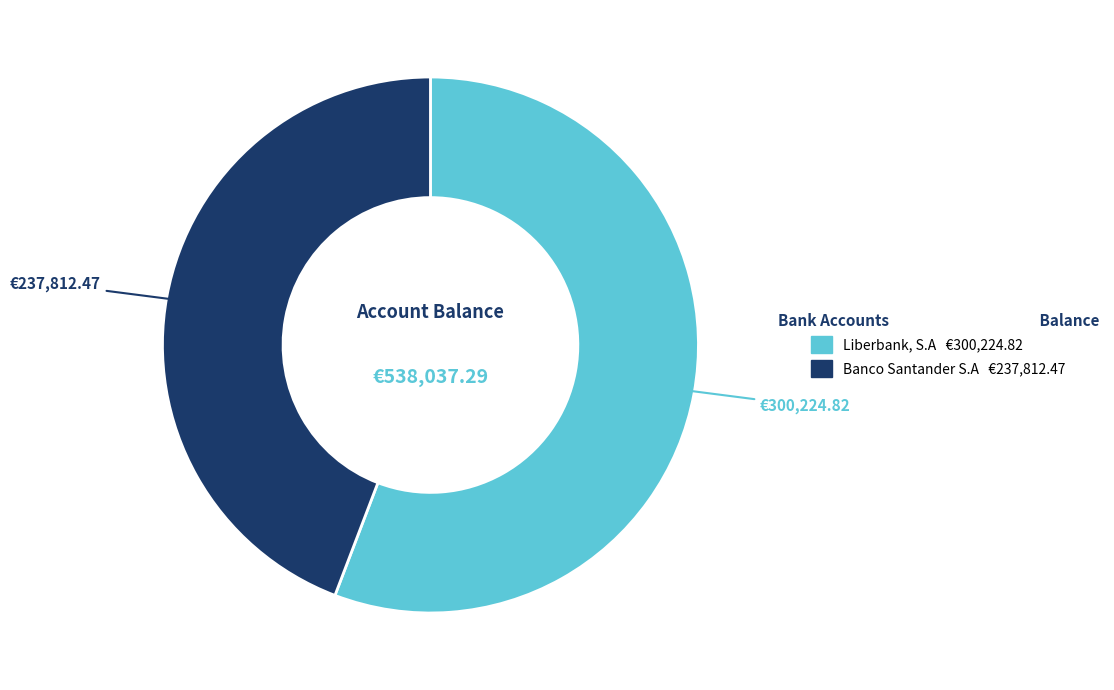

Rank the categories by value from highest to lowest.

Liberbank, S.A, Banco Santander S.A